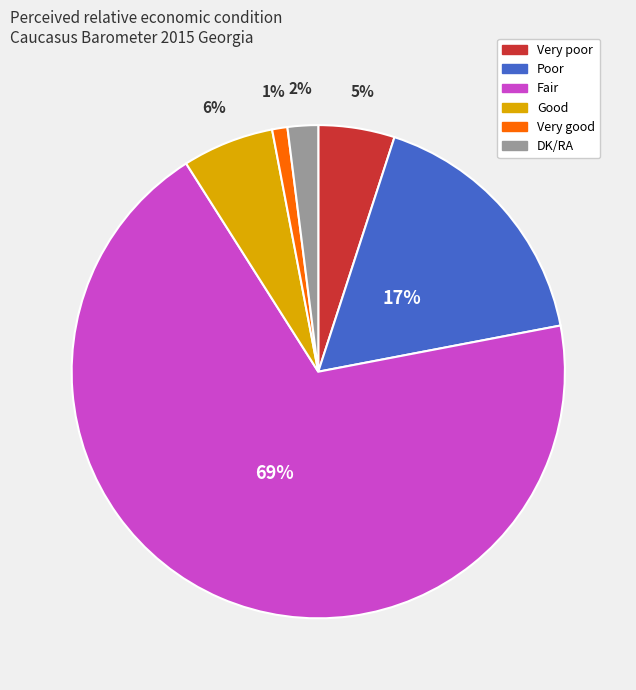

How many segments does this pie chart have?

6